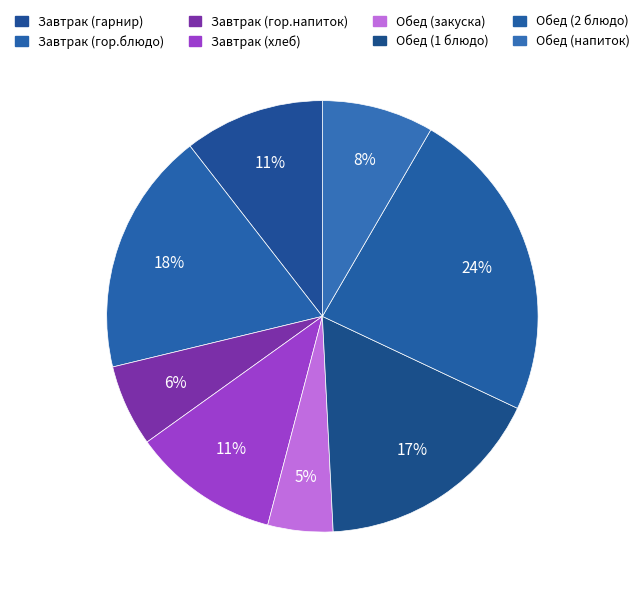

To the nearest percent, what portion does Обед (закуска) represent?

5%